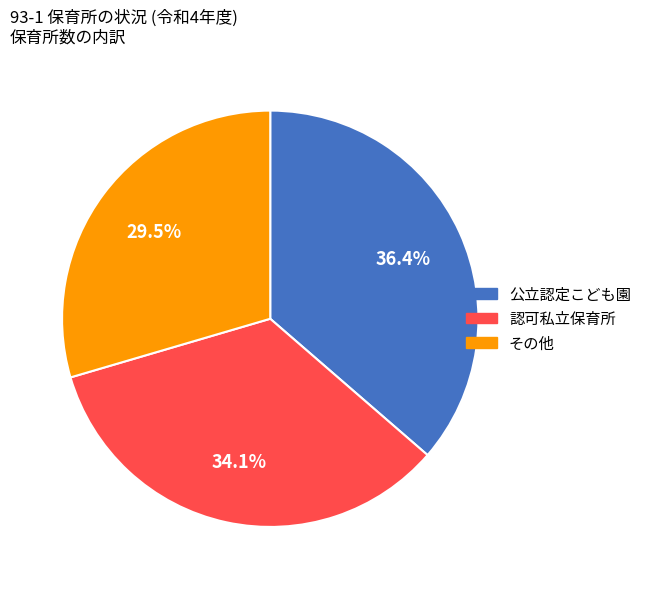

What percentage is the 認可私立保育所 slice, to the nearest percent?

34%